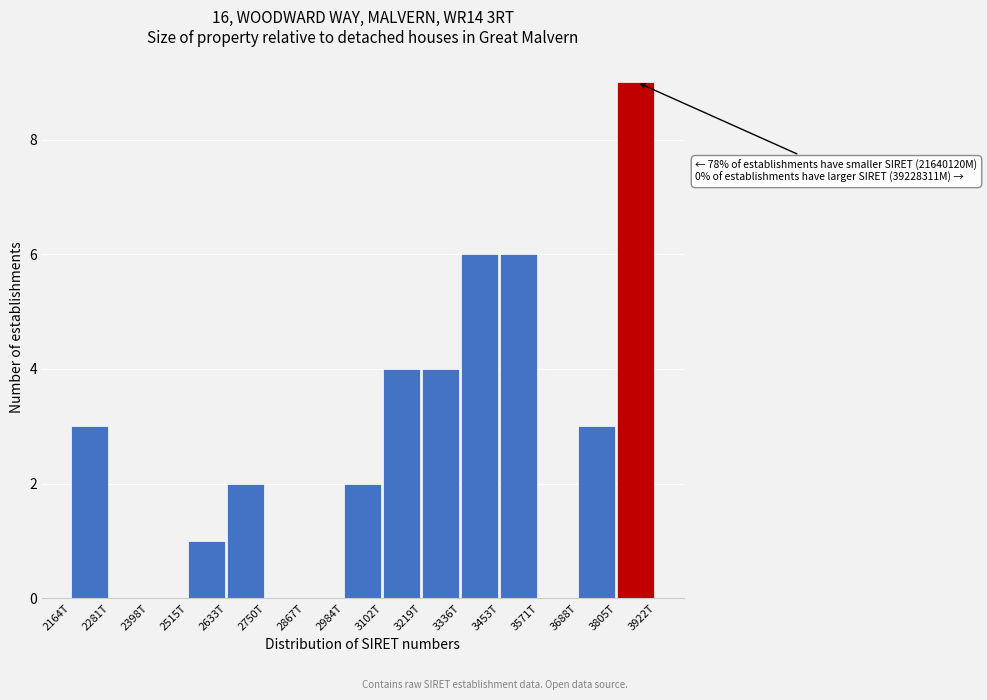

Reading left to right, transcribe all the data shown in this chart.

2164T=3	2281T=0	2398T=0	2515T=1	2633T=2	2750T=0	2867T=0	2984T=2	3102T=4	3219T=4	3336T=6	3453T=6	3571T=0	3688T=3	3805T=9